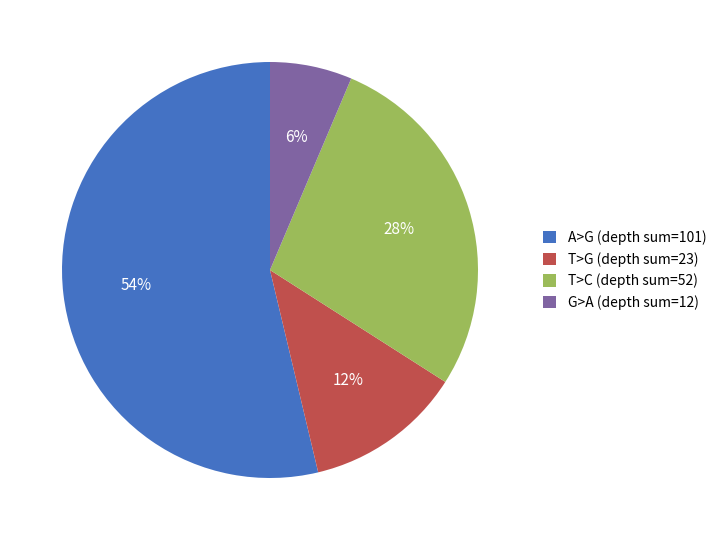

To the nearest percent, what percentage of the pie is A>G (depth sum=101)?

54%